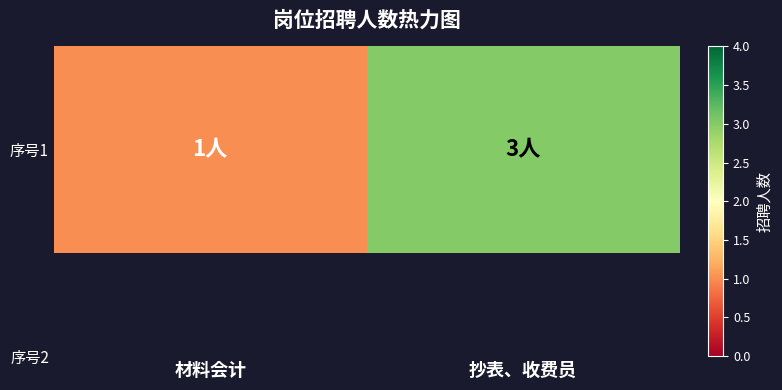

Is it true that the value at 材料会计 is 1?

True